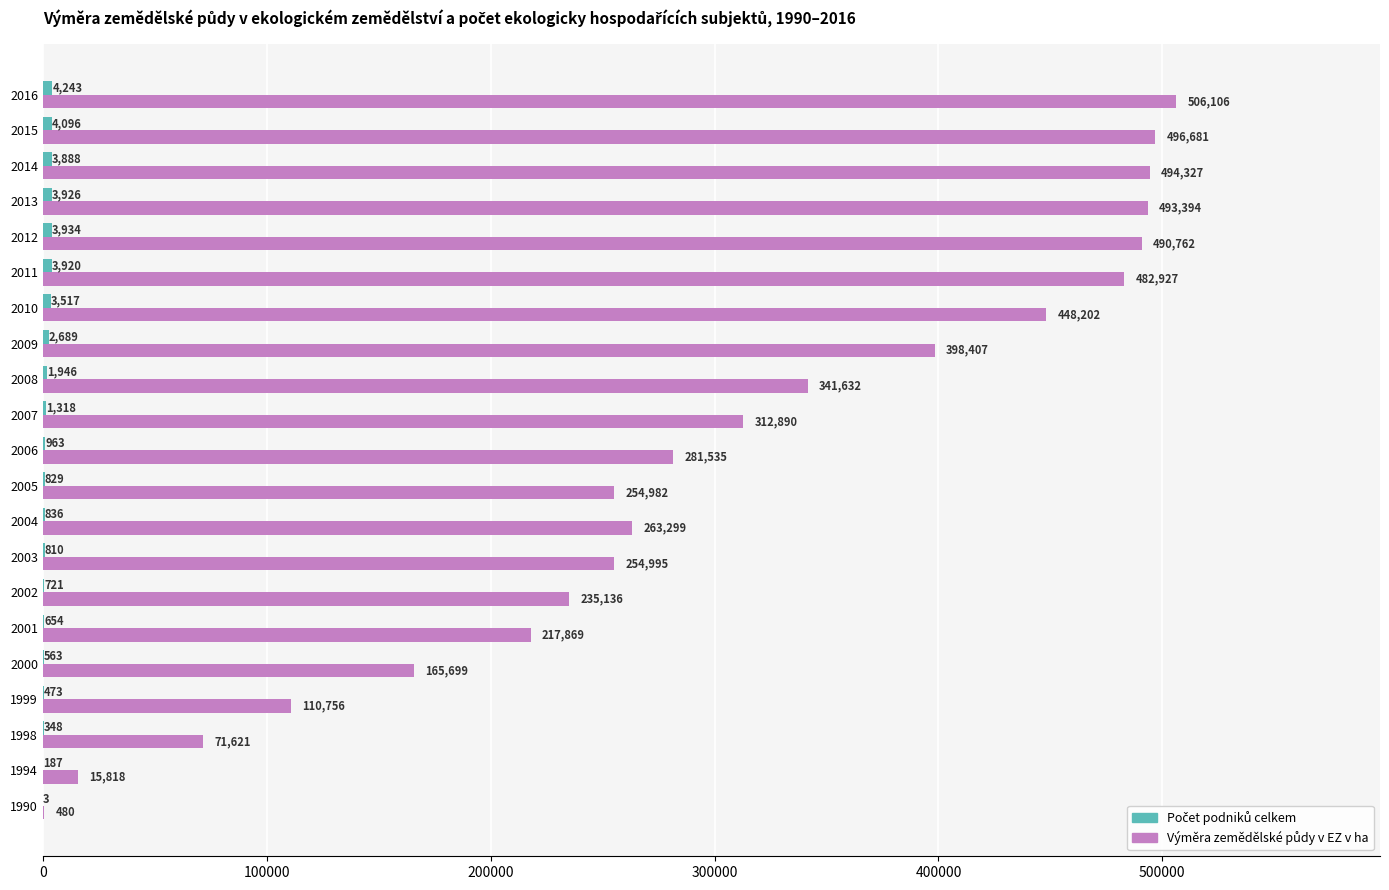

What is the total value across all series at 2007?

314208